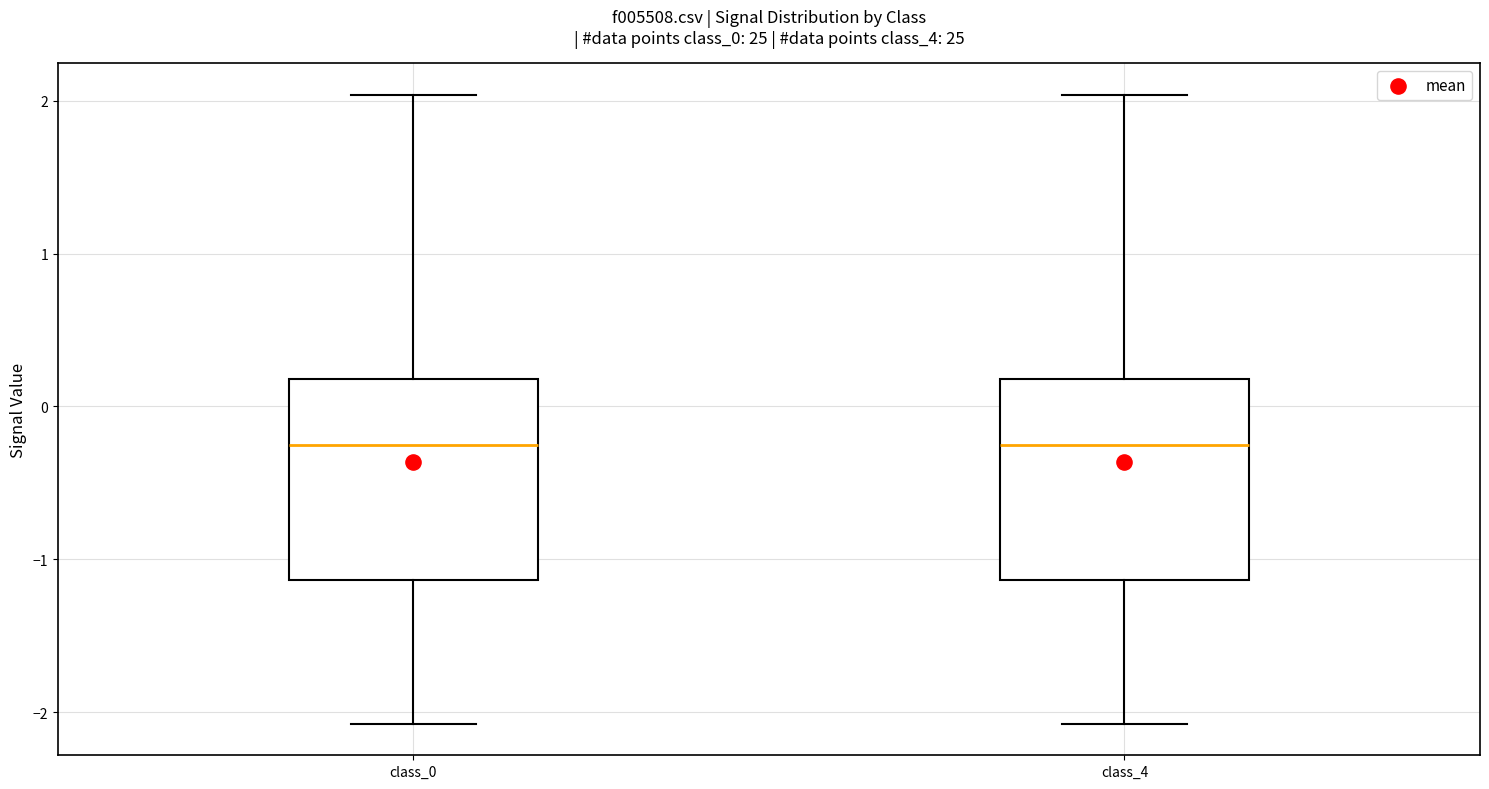

Reading left to right, read every box against the y-axis: the position of its median line, the range the box covers, and the ends of its whiskers. The values are not printed on the chart, so give them approximately, as read against the axis.

class_0: median -0.3, box -1.1 to 0.2, whiskers -2.1 to 2.0
class_4: median -0.3, box -1.1 to 0.2, whiskers -2.1 to 2.0